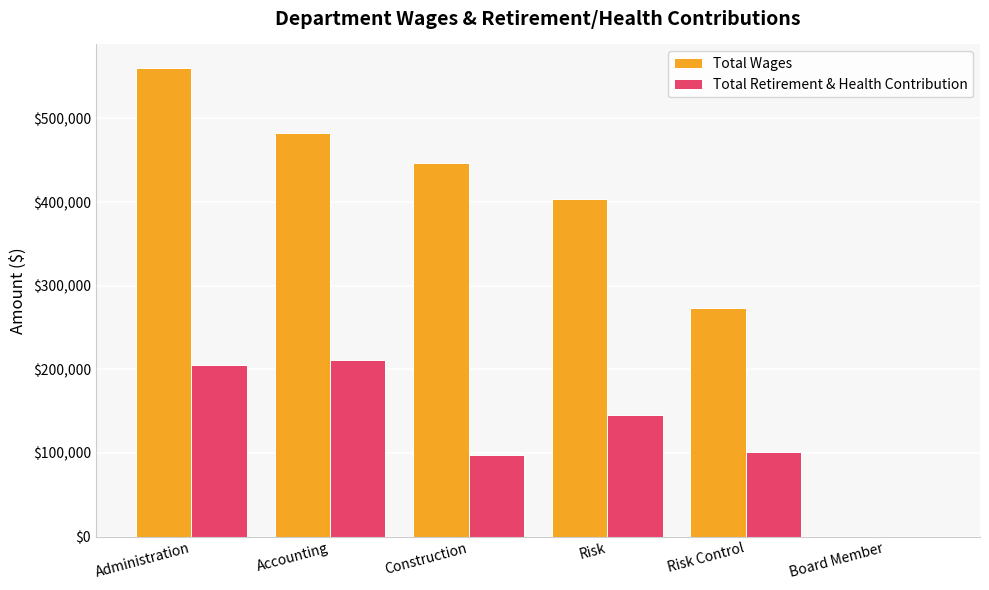

The value of Total Wages at Board Member is 0. True or false?

True